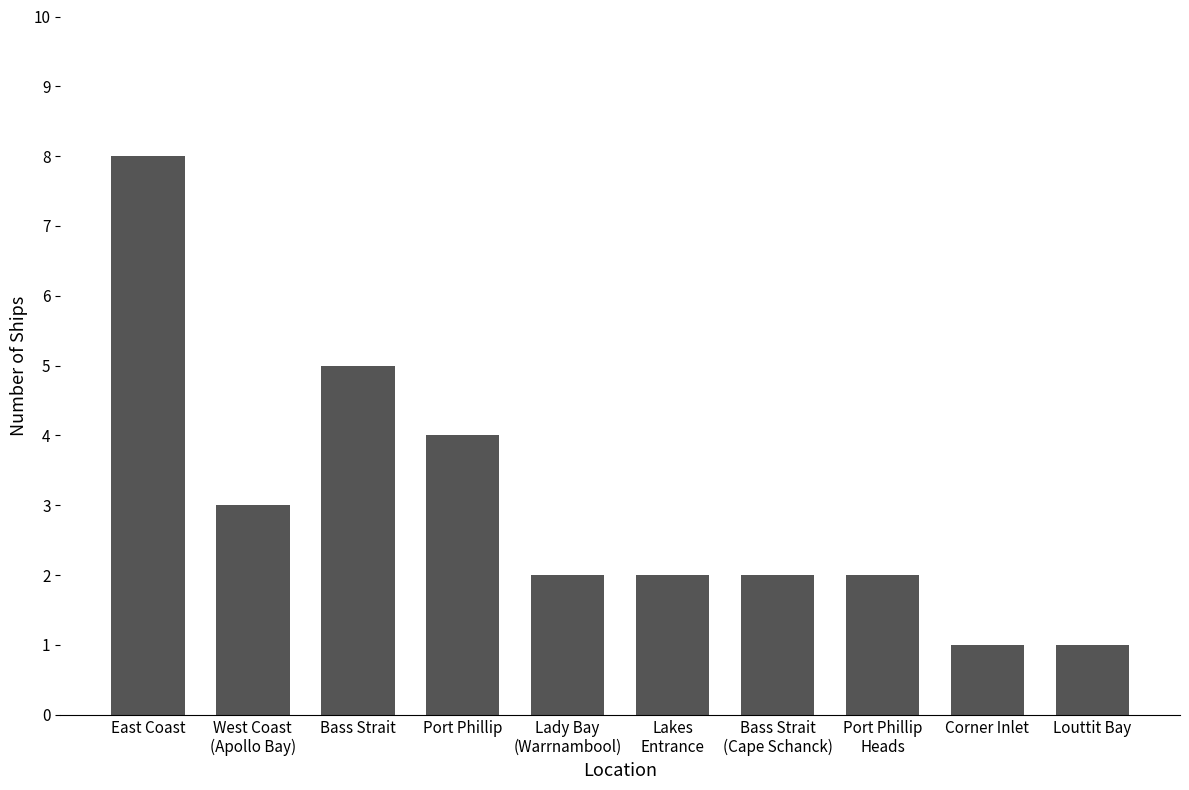

The value at Lady Bay
(Warrnambool) is 1. True or false?

False